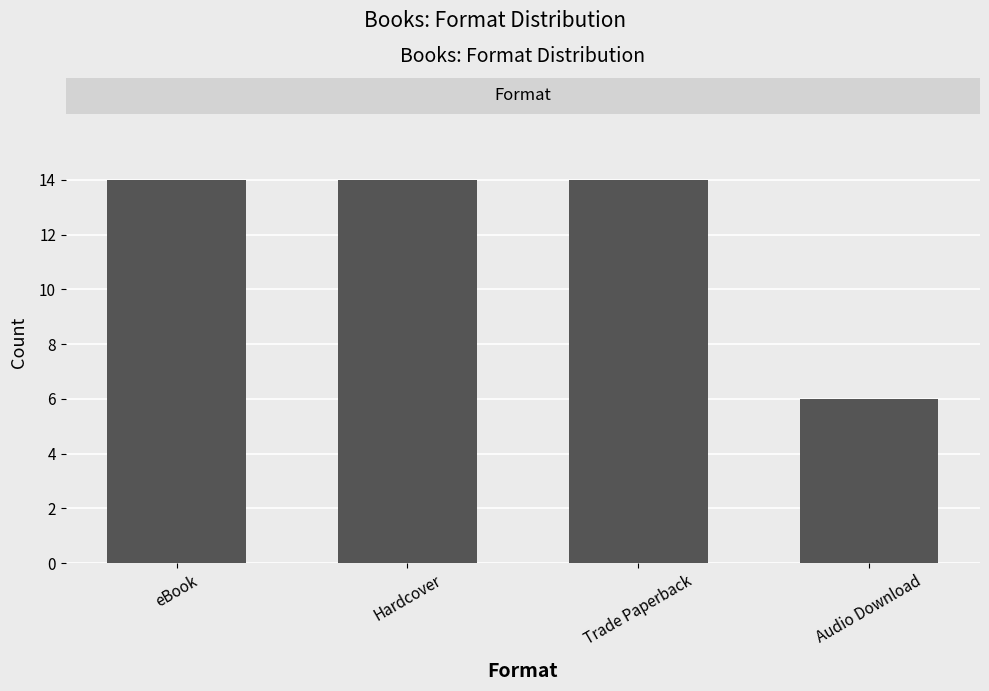

Reading left to right, list all the values displayed in this chart.

eBook=14	Hardcover=14	Trade Paperback=14	Audio Download=6